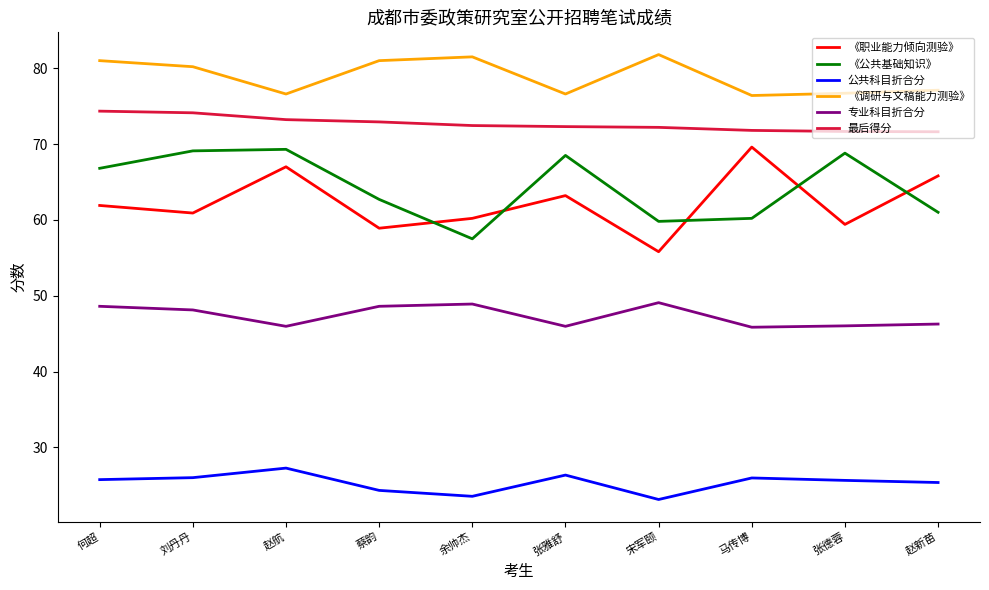

Is it true that 《调研与文稿能力测验》 equals 44.8 at 张雅舒?

False